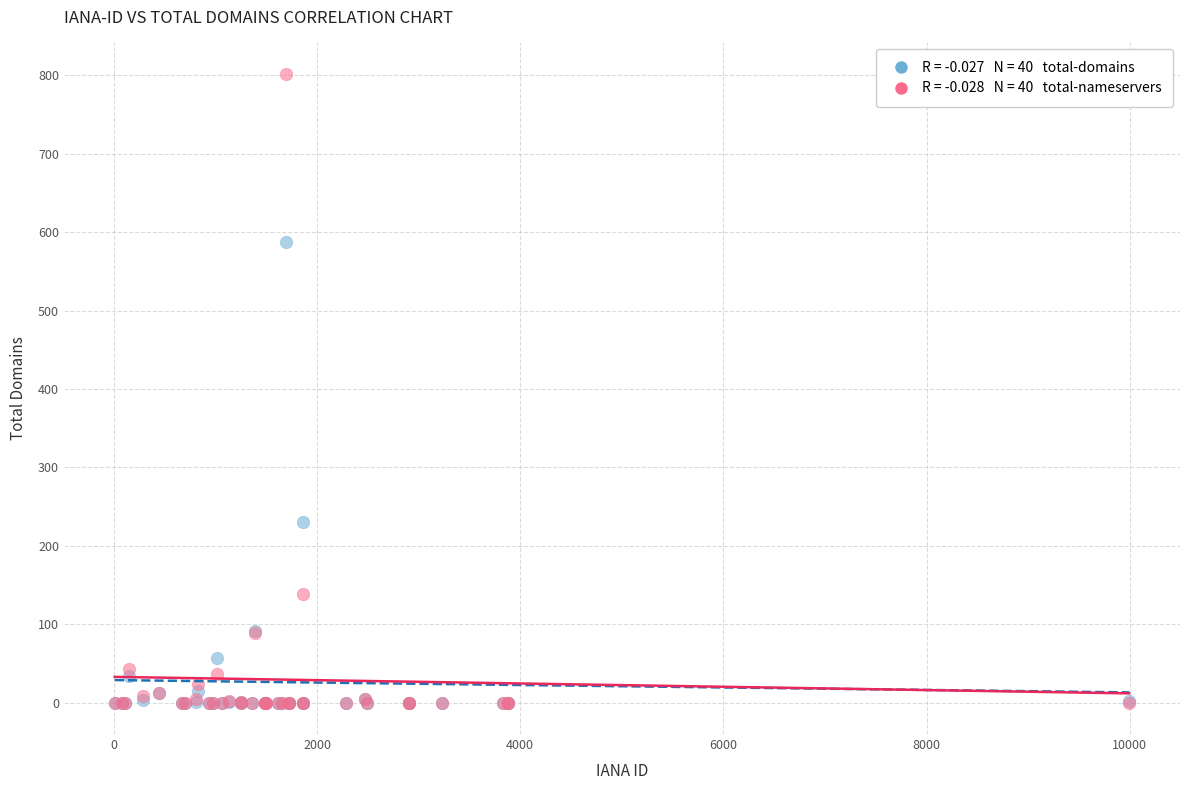

Across all series, what Y value is closest to 401?

230